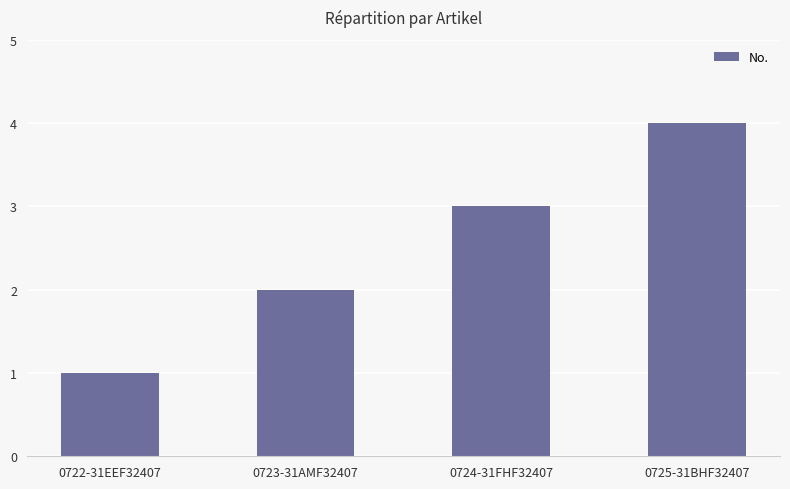

Reading right to left, transcribe all the data shown in this chart.

4	3	2	1